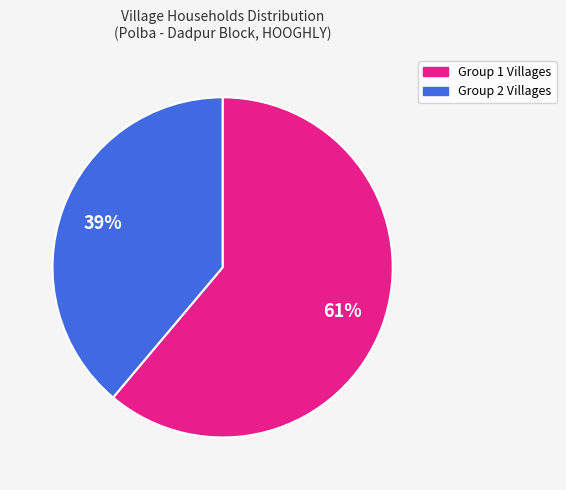

To the nearest percent, what is the difference between the largest and smallest slice percentages?

22%